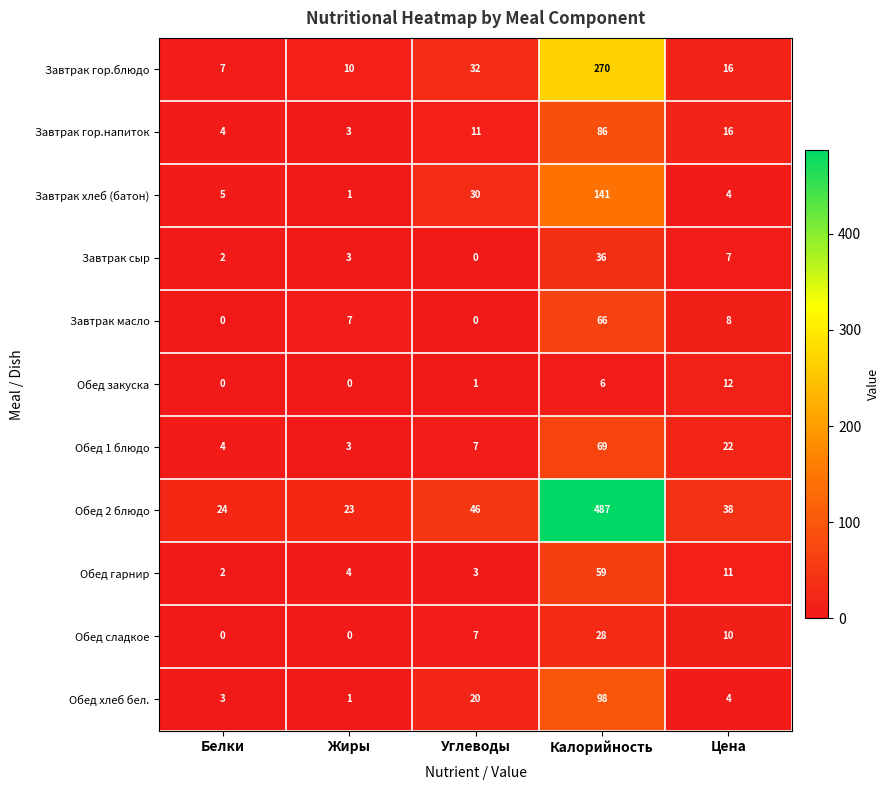

Is it true that Завтрак гор.напиток equals 7 at Углеводы?

False